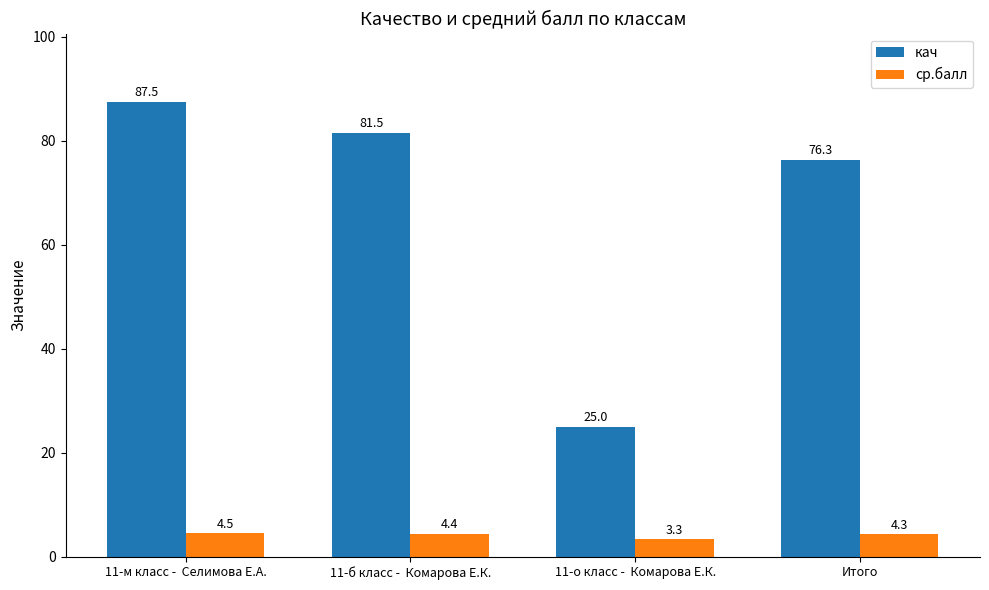

Rank the series by their average value, from lowest to highest.

ср.балл, кач